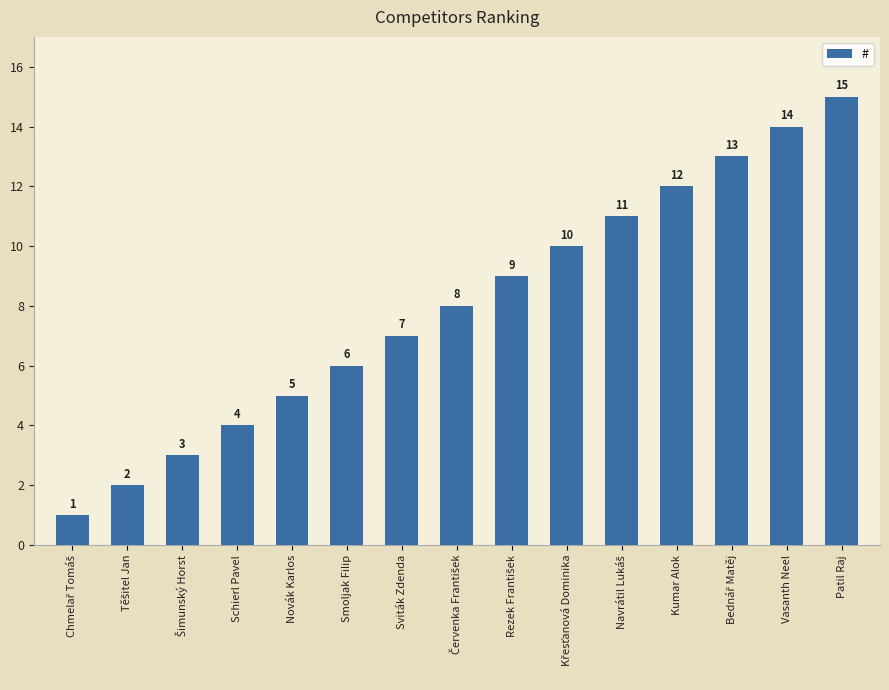

Reading left to right, transcribe all the data shown in this chart.

1	2	3	4	5	6	7	8	9	10	11	12	13	14	15